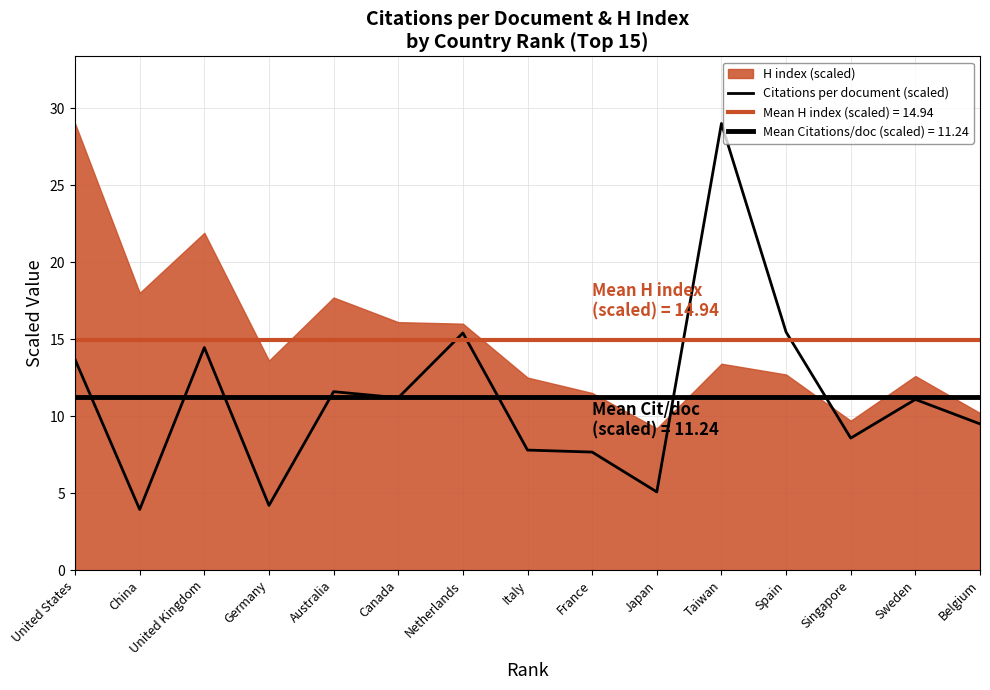

How many points are higher than both their immediate neighbors (excluding endpoints)?

5